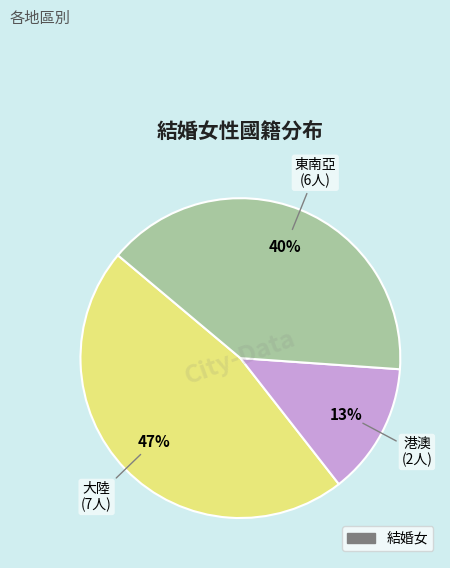

Is there any slice that represents more than half of the pie?

No